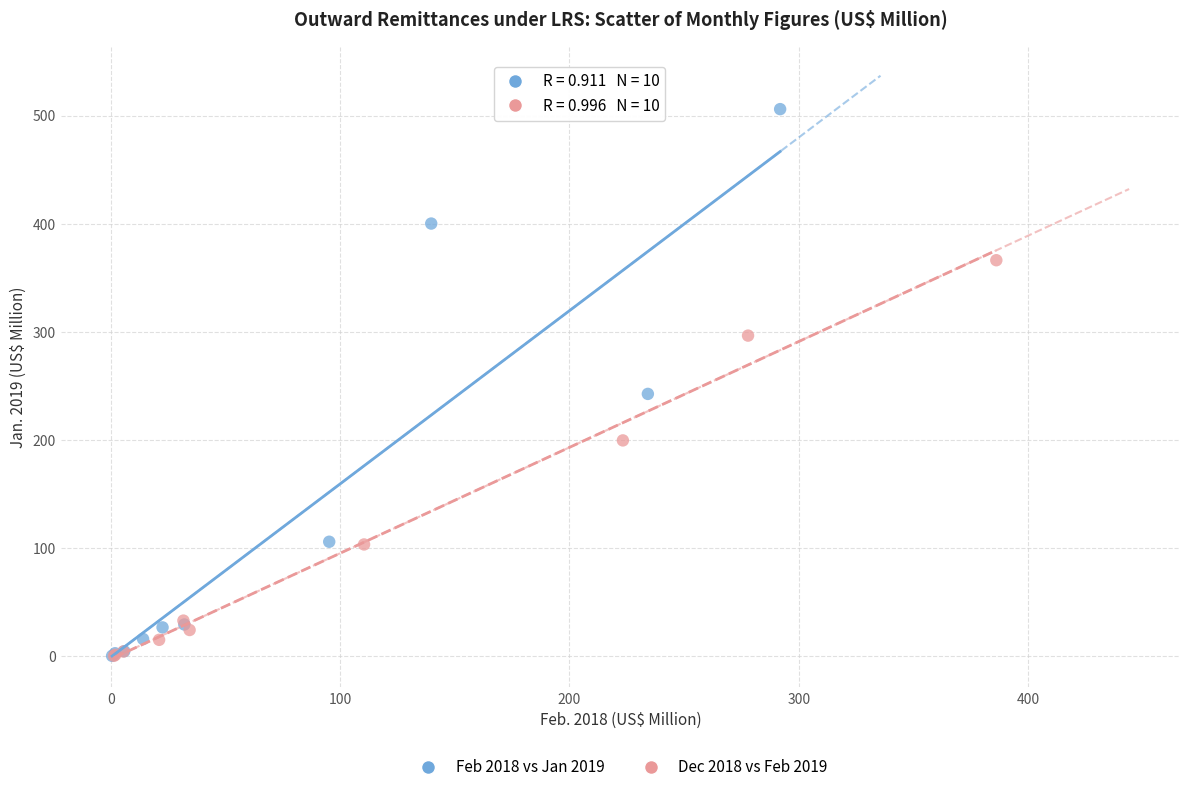

Which series has the widest spread of Y values?

Feb 2018 vs Jan 2019